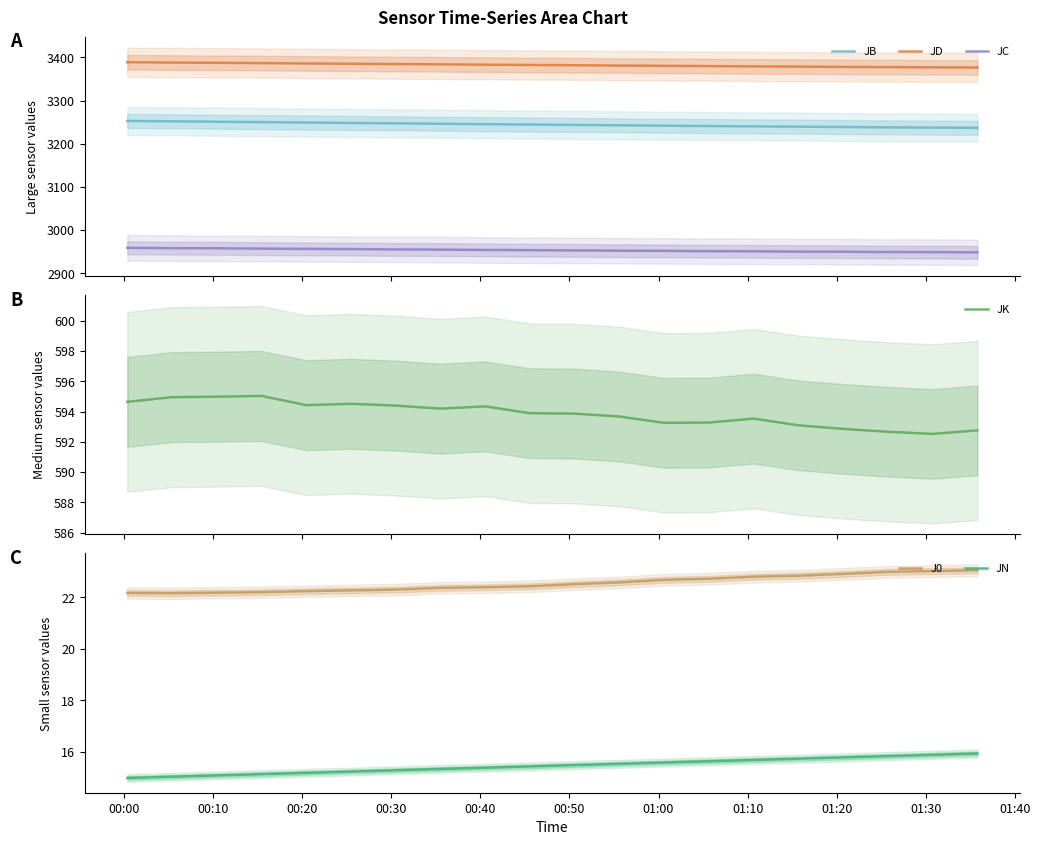

True or false: JC and JD cross at least once.

False